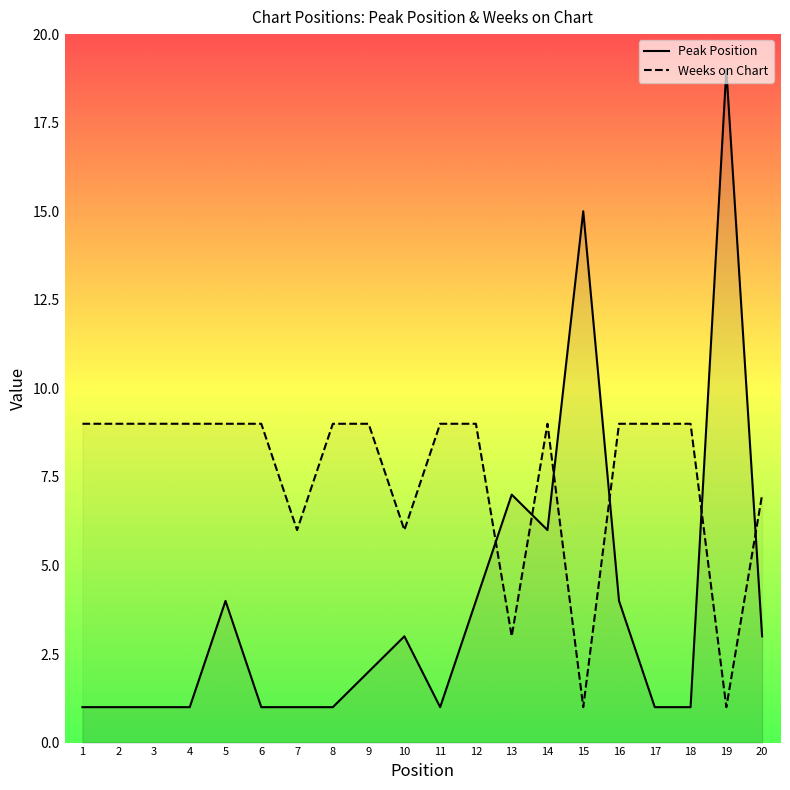

True or false: Weeks on Chart and Peak Position cross at least once.

True